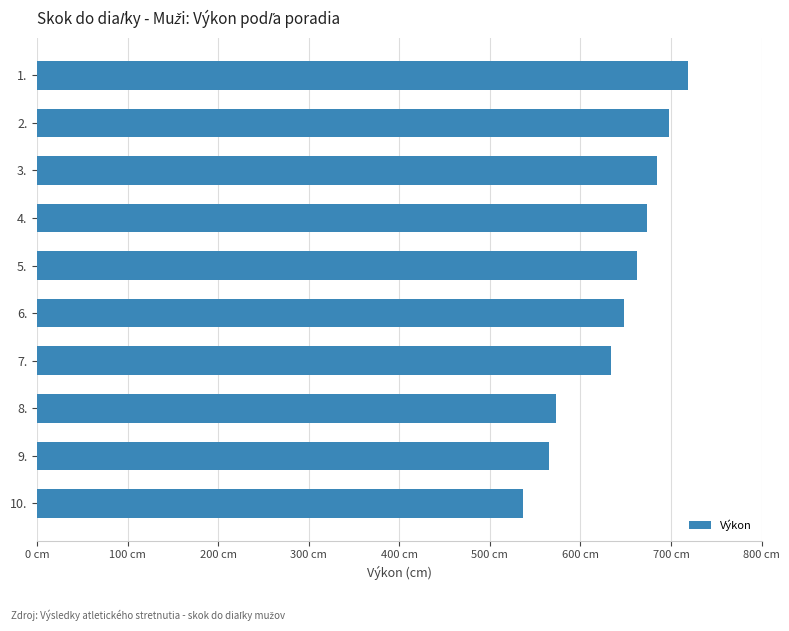

Are the bars horizontal?

Yes